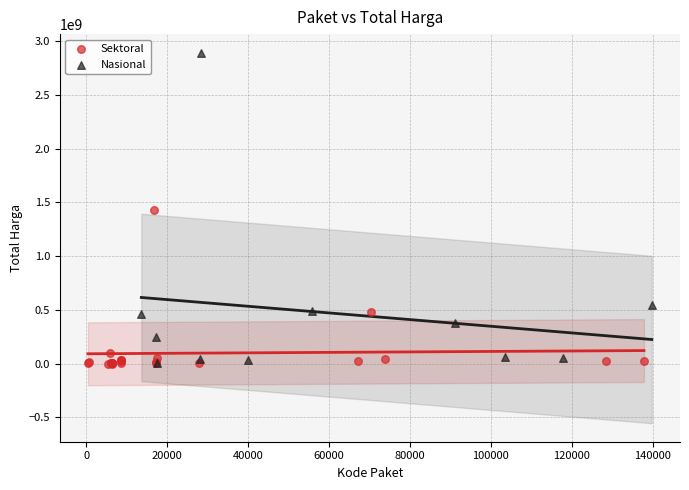

Which series has the widest spread of Y values?

Nasional